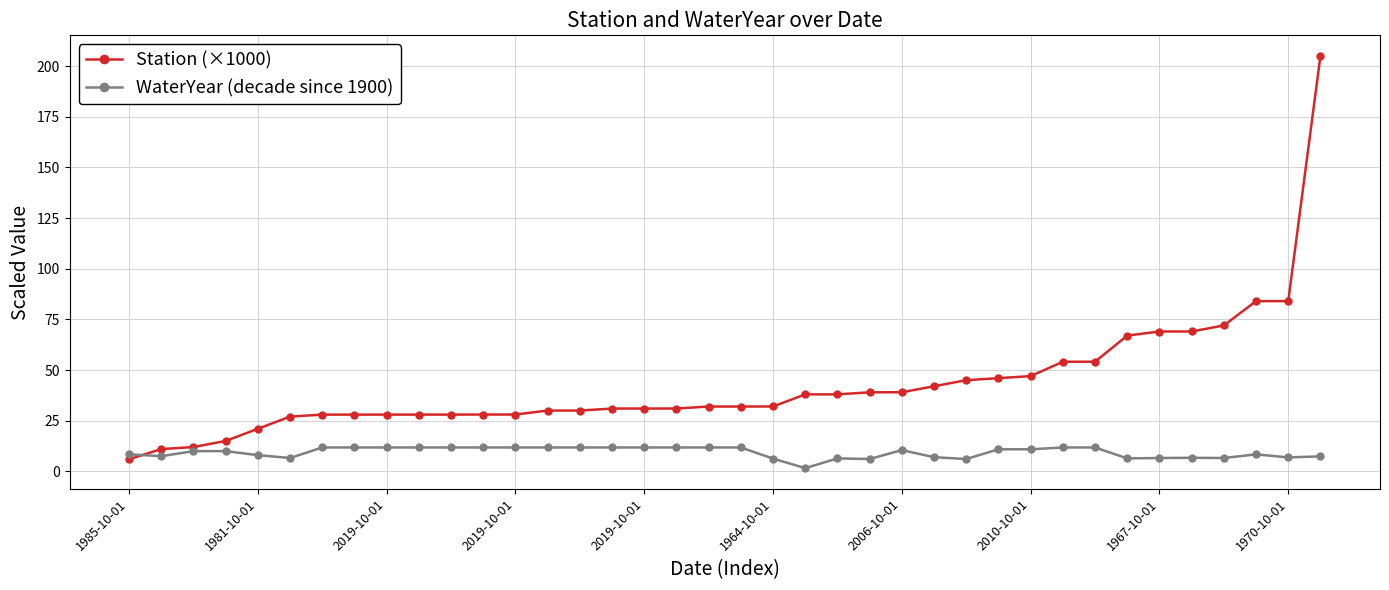

Which series has the largest range (max minus min)?

Station (×1000)